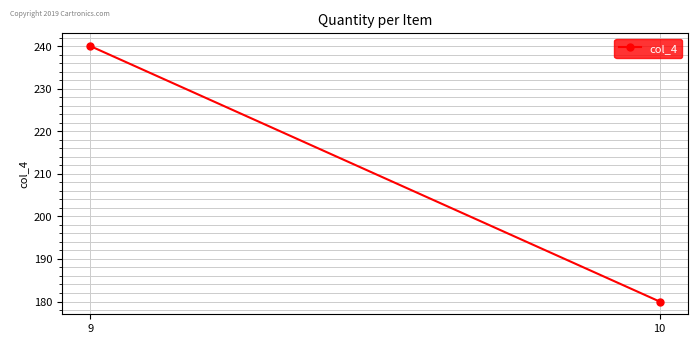

The value at 9 is 240. True or false?

True